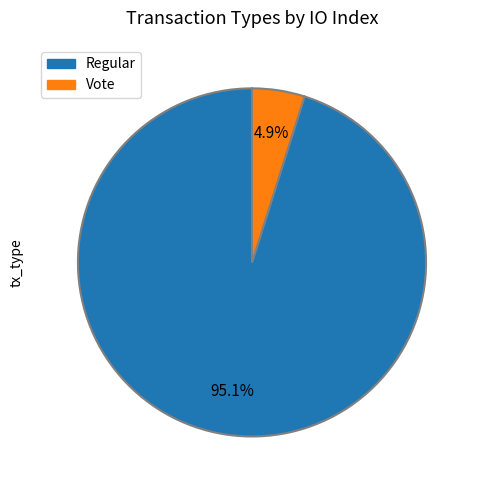

Is it true that Regular is 95% of the pie?

True